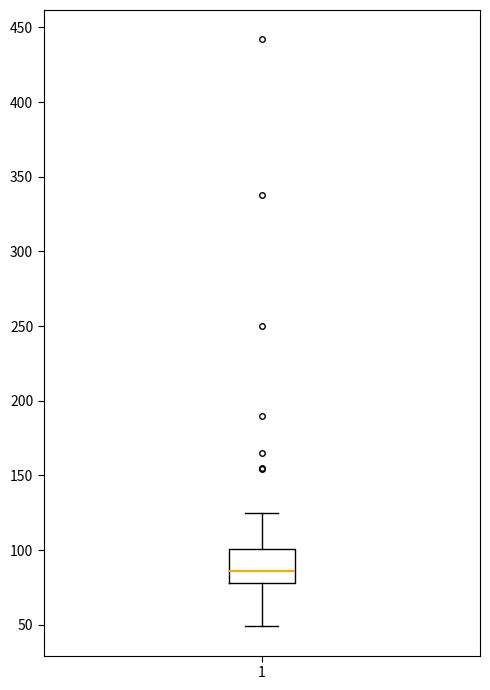

Transcribe this box plot: give where the median line is, the range the box spans, and where the two whiskers end, as read against the y-axis. The values are not printed on the chart, so give them approximately, as read against the axis.

median 85, box 80 to 100, whiskers 50 to 125